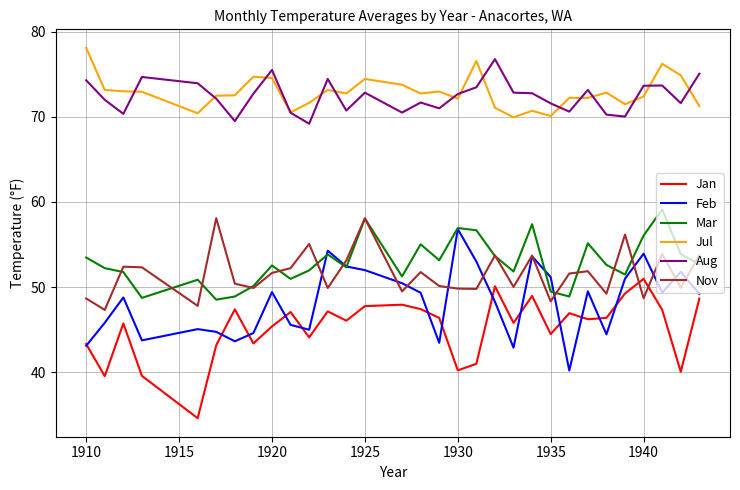

What is the greatest value displayed?

78.1